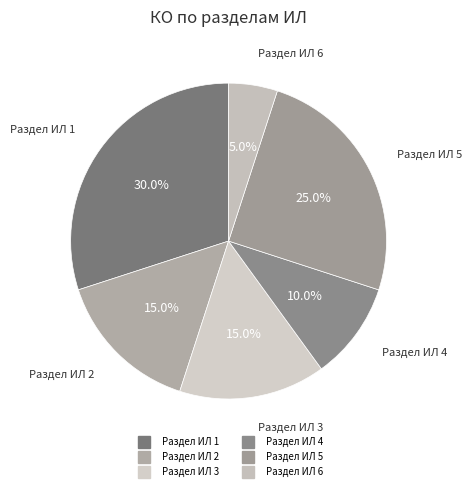

Count the number of slices in the pie.

6